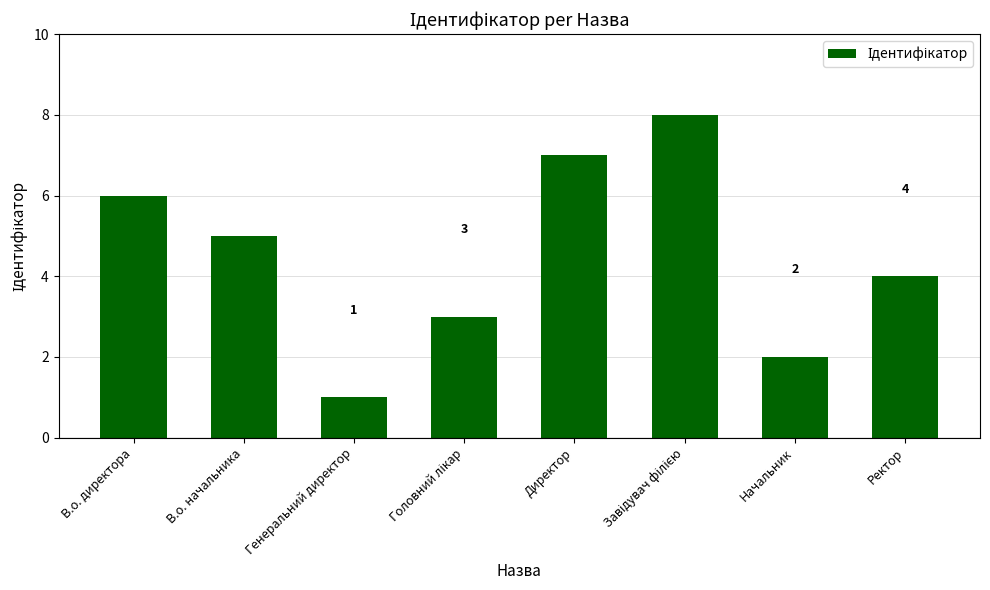

Is it true that the value at Начальник is 3?

False